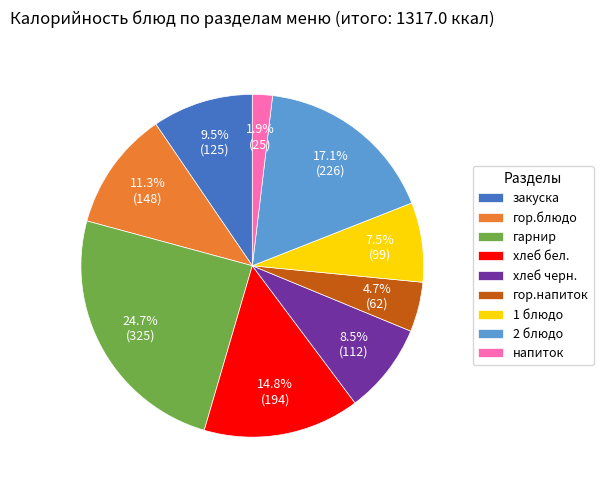

Rank the categories by value from highest to lowest.

гарнир, 2 блюдо, хлеб бел., гор.блюдо, закуска, хлеб черн., 1 блюдо, гор.напиток, напиток